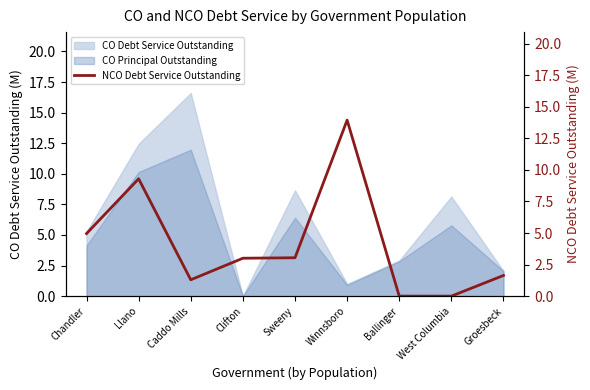

The CO Debt Service Outstanding series shows 4.7 at Ballinger. True or false?

False